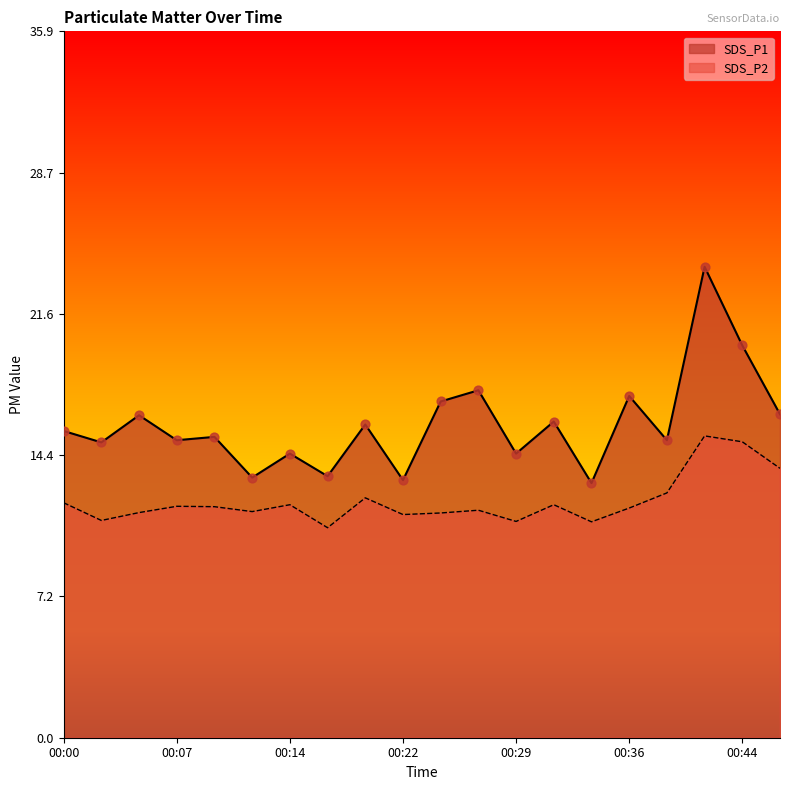

At which category is the sum across all series the highest?

00:41